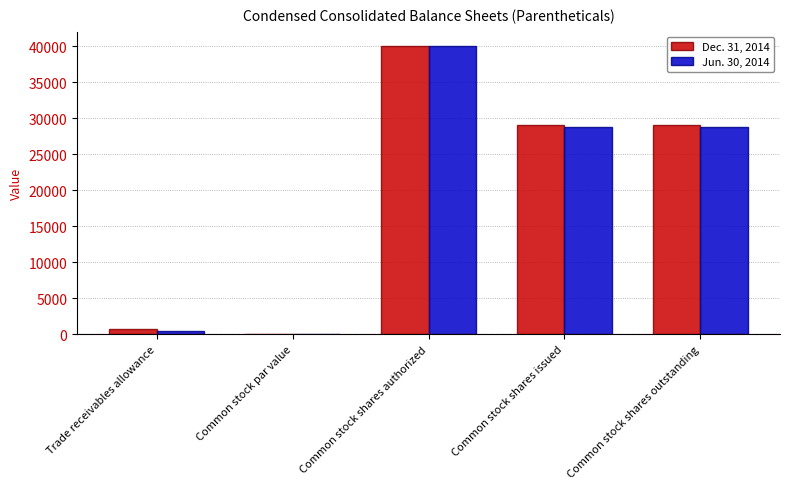

What are all the series names shown in the legend?

Dec. 31, 2014, Jun. 30, 2014